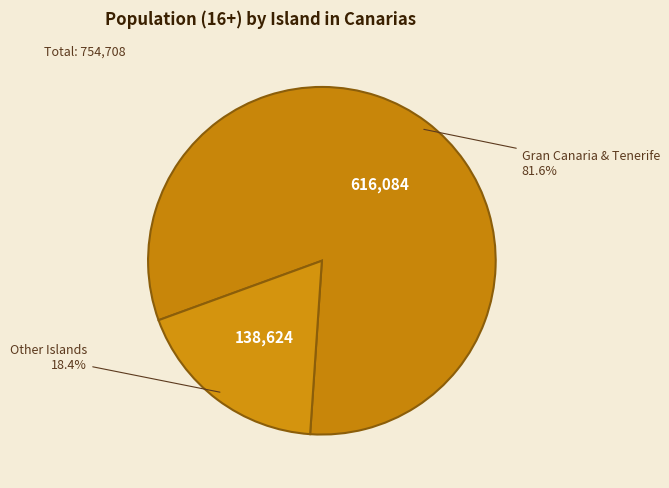

What is the largest slice in the pie chart?

Gran Canaria & Tenerife